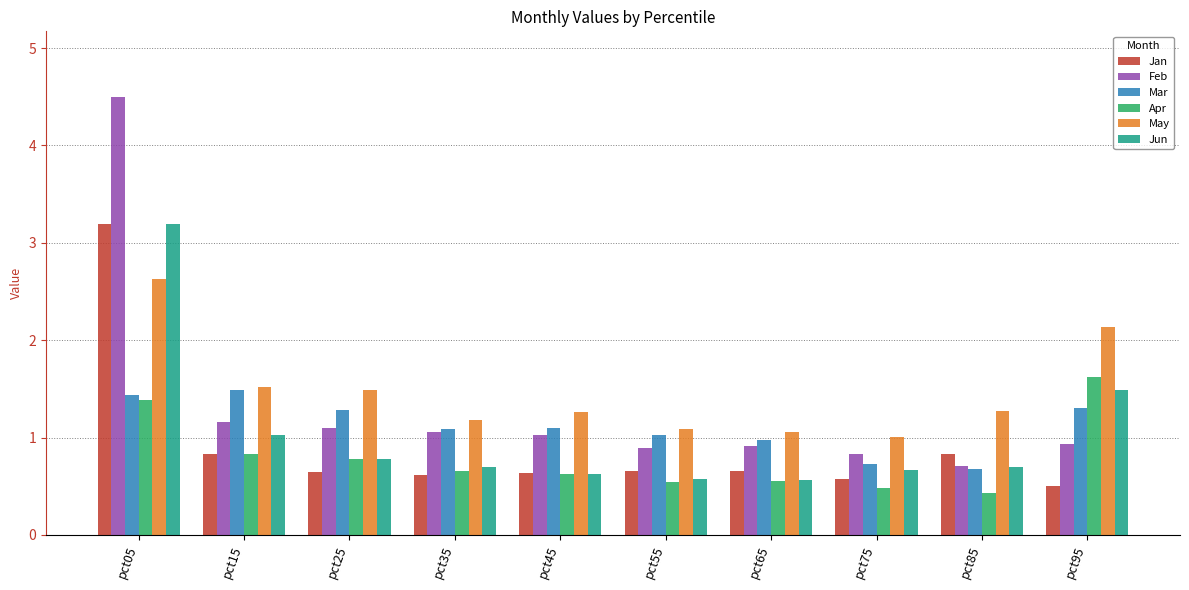

What is the sum of all Feb values?

13.1